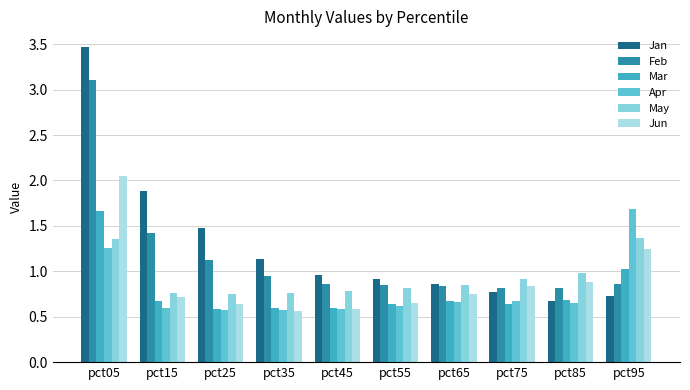

Reading right to left, extract all data points from this chart.

Jan: 0.7	0.7	0.8	0.9	0.9	1.0	1.1	1.5	1.9	3.5
Feb: 0.9	0.8	0.8	0.8	0.9	0.9	1.0	1.1	1.4	3.1
Mar: 1.0	0.7	0.6	0.7	0.6	0.6	0.6	0.6	0.7	1.7
Apr: 1.7	0.7	0.7	0.7	0.6	0.6	0.6	0.6	0.6	1.3
May: 1.4	1.0	0.9	0.9	0.8	0.8	0.8	0.7	0.8	1.4
Jun: 1.2	0.9	0.8	0.7	0.6	0.6	0.6	0.6	0.7	2.0